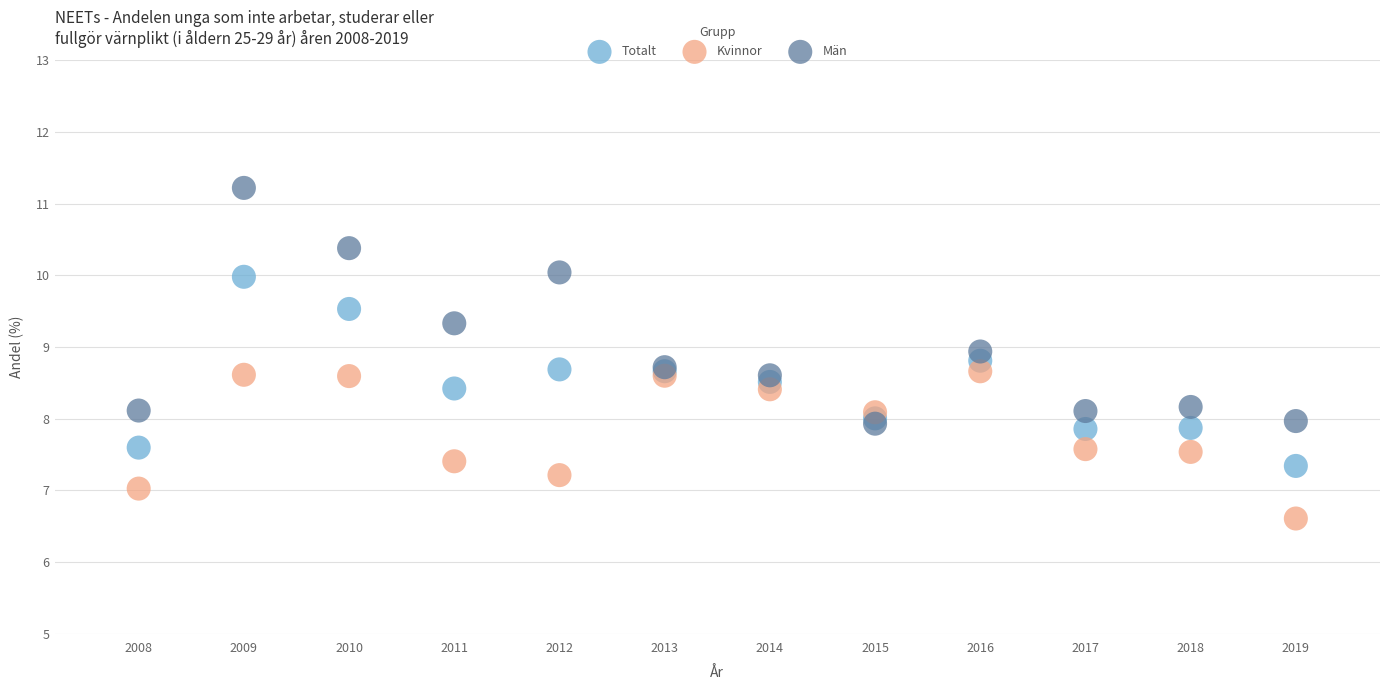

What are all the series names shown in the legend?

Totalt, Kvinnor, Män